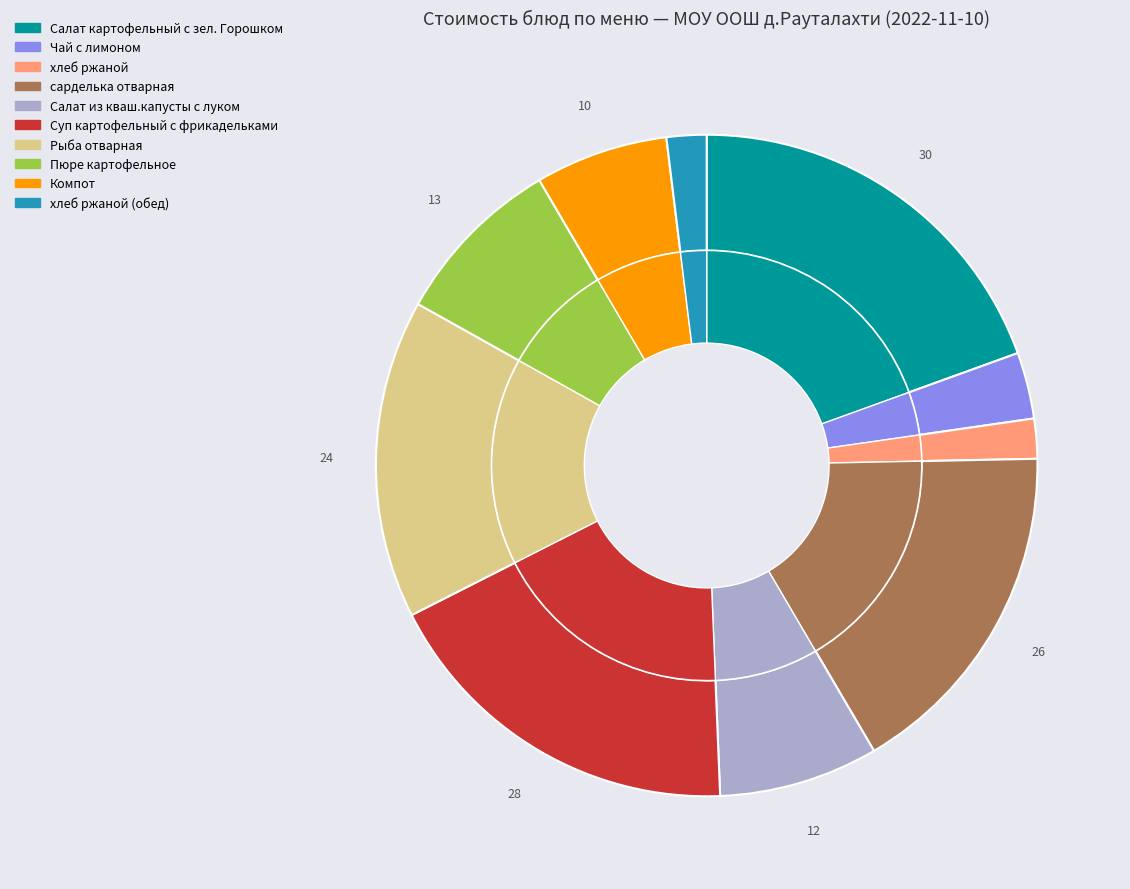

What percentage do Салат картофельный с зел. Горошком and Чай с лимоном together represent?

22.7%